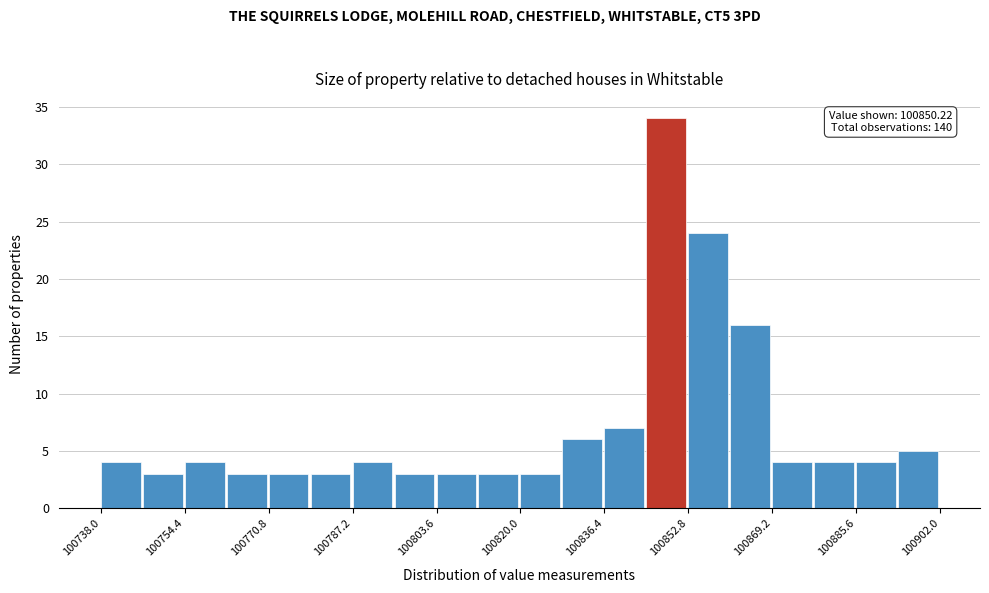

Which range on the x-axis has the tallest bar?

100844.6 to 100852.8